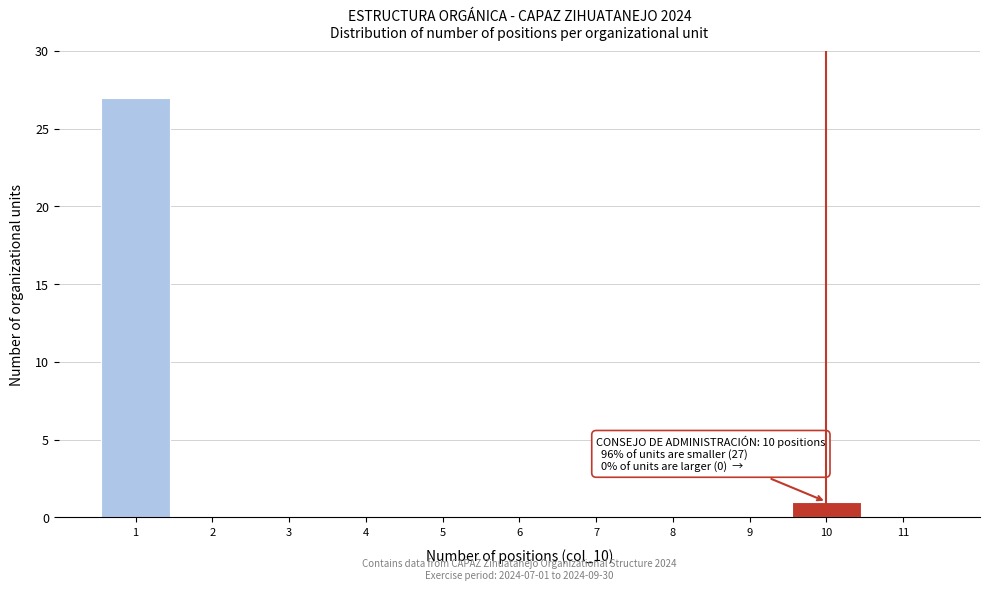

Which range on the x-axis has the tallest bar?

0.5 to 1.5